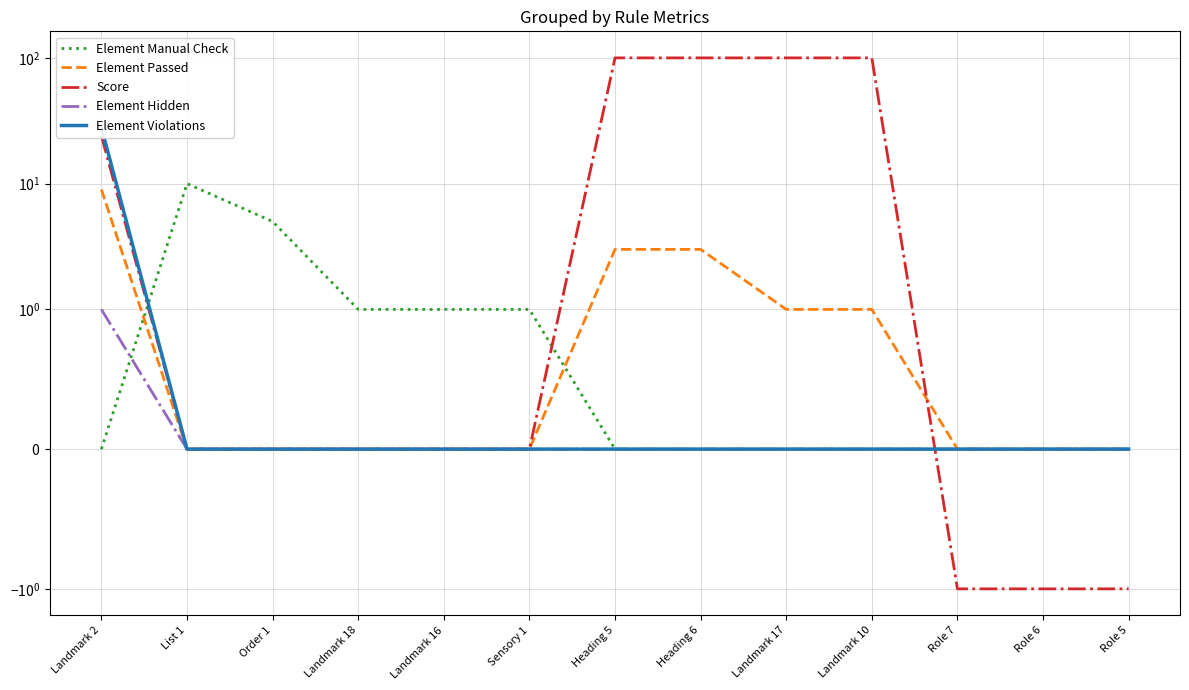

What are all the series names shown in the legend?

Element Manual Check, Element Passed, Score, Element Hidden, Element Violations